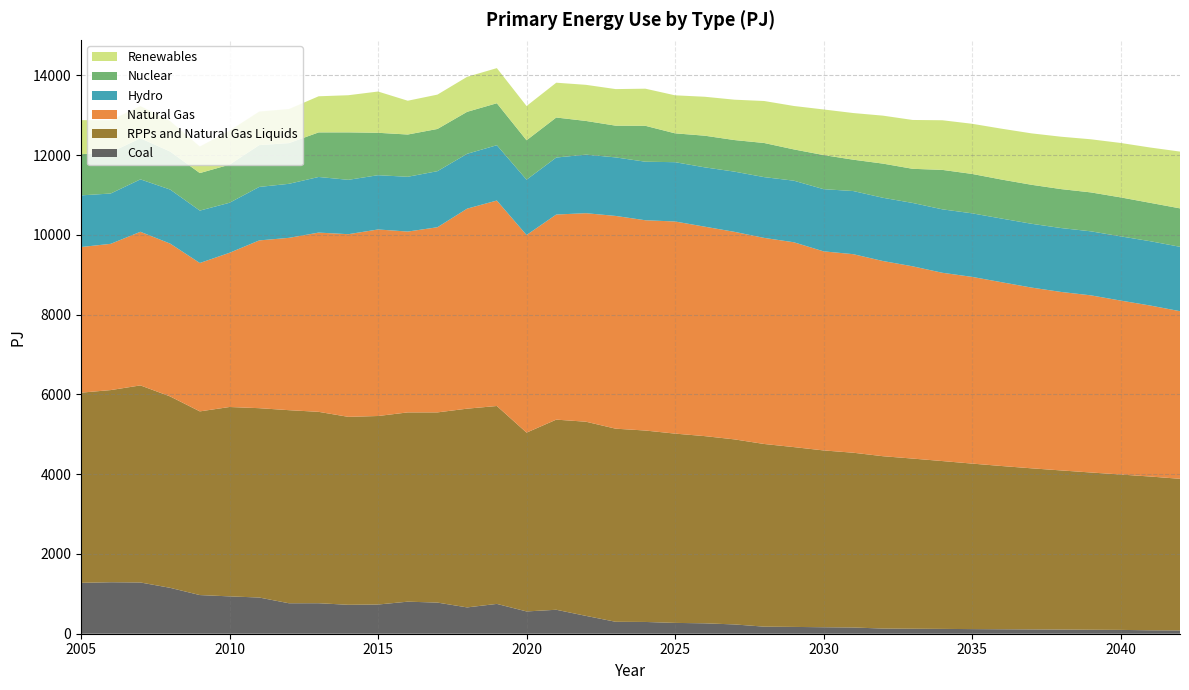

Reading left to right, transcribe all the data shown in this chart.

Coal: 2005=1275.7	2006=1291.0	2007=1284.9	2008=1150.9	2009=969.4	2010=936.4	2011=907.5	2012=763.9	2013=764.8	2014=725.4	2015=732.1	2016=803.6	2017=780.7	2018=660.0	2019=747.6	2020=559.0	2021=600.8	2022=447.5	2023=299.2	2024=295.0	2025=271.4	2026=260.8	2027=232.9	2028=177.3	2029=170.7	2030=162.4	2031=156.2	2032=129.8	2033=125.3	2034=121.1	2035=115.9	2036=112.2	2037=108.4	2038=104.7	2039=99.6	2040=96.1	2041=86.0	2042=82.5
RPPs and Natural Gas Liquids: 2005=4768.6	2006=4818.3	2007=4941.5	2008=4799.0	2009=4605.7	2010=4748.4	2011=4747.8	2012=4841.3	2013=4798.8	2014=4712.5	2015=4726.9	2016=4745.9	2017=4769.0	2018=4983.2	2019=4962.4	2020=4483.5	2021=4767.5	2022=4868.2	2023=4842.1	2024=4799.9	2025=4746.1	2026=4693.9	2027=4640.0	2028=4580.3	2029=4508.8	2030=4433.8	2031=4382.3	2032=4321.0	2033=4266.5	2034=4208.4	2035=4150.1	2036=4092.7	2037=4039.3	2038=3989.8	2039=3943.1	2040=3896.4	2041=3855.6	2042=3801.8
Natural Gas: 2005=3651.6	2006=3667.0	2007=3851.7	2008=3832.4	2009=3720.6	2010=3866.8	2011=4206.5	2012=4321.1	2013=4494.5	2014=4579.9	2015=4677.2	2016=4534.3	2017=4642.7	2018=5015.5	2019=5151.9	2020=4954.7	2021=5142.5	2022=5228.6	2023=5334.3	2024=5272.4	2025=5318.9	2026=5251.8	2027=5203.7	2028=5167.4	2029=5135.6	2030=4991.4	2031=4978.2	2032=4894.1	2033=4820.6	2034=4720.9	2035=4681.5	2036=4607.8	2037=4531.6	2038=4475.0	2039=4441.8	2040=4361.0	2041=4287.4	2042=4202.8
Hydro: 2005=1295.0	2006=1261.8	2007=1314.5	2008=1354.8	2009=1313.5	2010=1254.5	2011=1341.0	2012=1354.7	2013=1394.6	2014=1363.1	2015=1360.7	2016=1373.6	2017=1405.7	2018=1375.2	2019=1387.0	2020=1387.1	2021=1429.0	2022=1468.4	2023=1467.5	2024=1468.0	2025=1486.9	2026=1487.1	2027=1509.7	2028=1523.9	2029=1544.2	2030=1559.3	2031=1583.0	2032=1585.7	2033=1588.6	2034=1590.5	2035=1593.6	2036=1596.2	2037=1599.9	2038=1602.1	2039=1605.1	2040=1610.5	2041=1612.6	2042=1614.4
Nuclear: 2005=1032.8	2006=1032.7	2007=1029.5	2008=953.5	2009=941.0	2010=955.1	2011=1048.3	2012=1020.4	2013=1117.6	2014=1189.9	2015=1063.6	2016=1059.6	2017=1058.2	2018=1052.3	2019=1052.3	2020=988.7	2021=1003.6	2022=844.3	2023=796.0	2024=900.2	2025=723.5	2026=793.8	2027=791.8	2028=855.6	2029=784.3	2030=854.8	2031=786.2	2032=856.7	2033=856.1	2034=989.3	2035=987.7	2036=978.1	2037=977.5	2038=976.8	2039=976.0	2040=977.0	2041=962.1	2042=963.9
Renewables: 2005=853.5	2006=807.1	2007=808.1	2008=765.4	2009=666.5	2010=852.5	2011=842.1	2012=854.6	2013=905.7	2014=931.4	2015=1034.6	2016=847.4	2017=861.4	2018=877.8	2019=880.7	2020=858.9	2021=872.7	2022=905.7	2023=916.9	2024=930.7	2025=953.1	2026=976.5	2027=1012.2	2028=1053.0	2029=1088.9	2030=1143.6	2031=1169.7	2032=1202.8	2033=1224.8	2034=1244.5	2035=1257.6	2036=1275.3	2037=1289.3	2038=1313.3	2039=1331.7	2040=1364.6	2041=1387.2	2042=1423.5